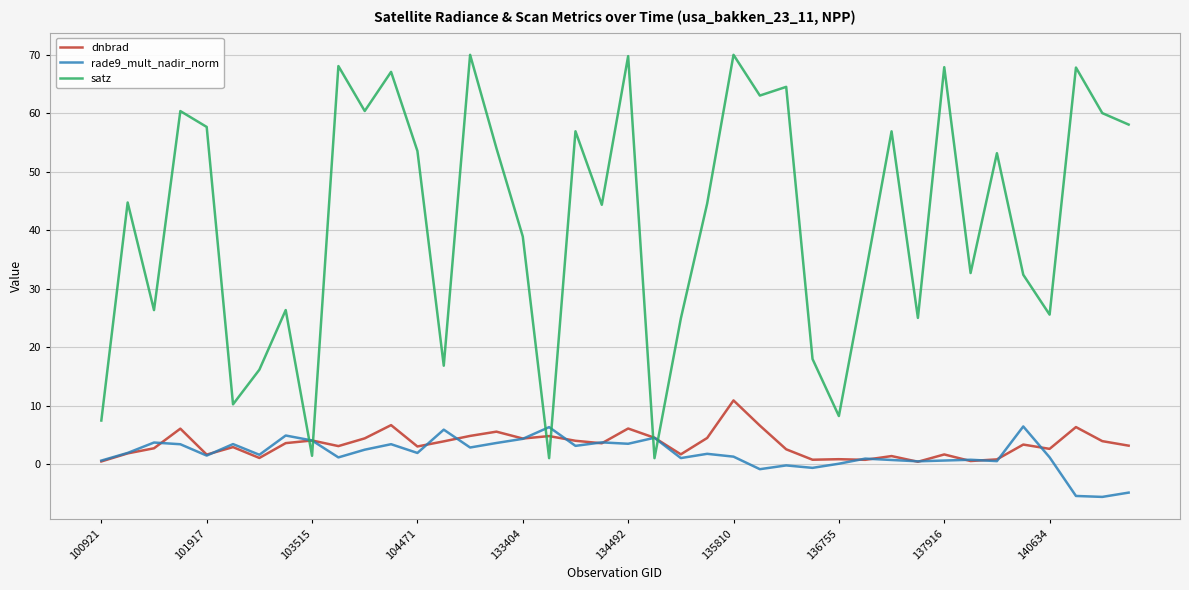

Which series has the largest range (max minus min)?

satz